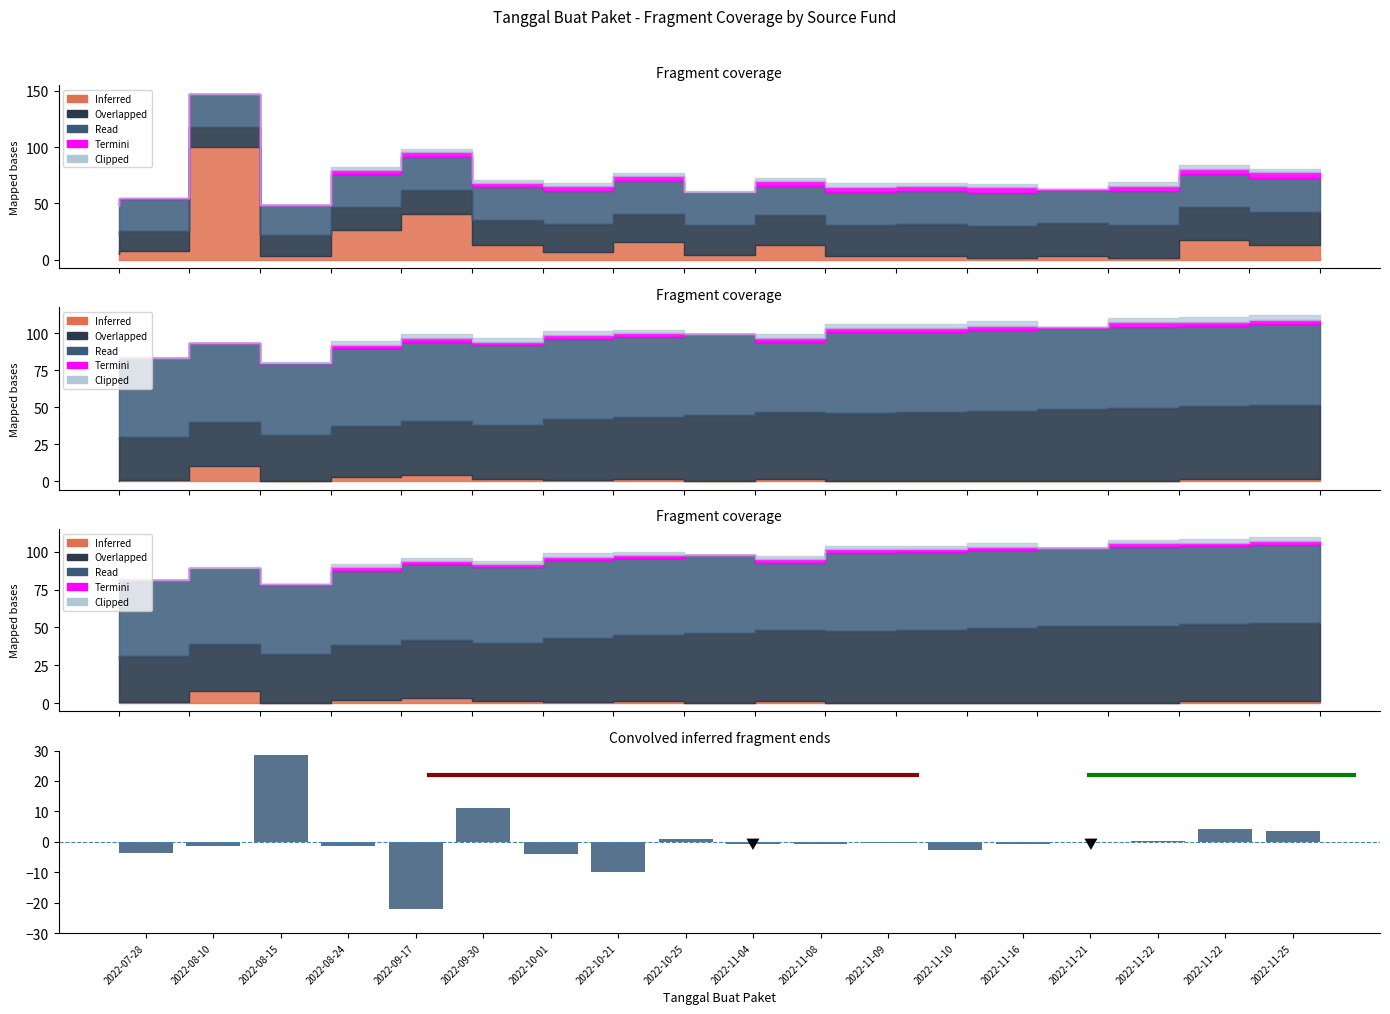

What is the greatest value displayed?

28.4